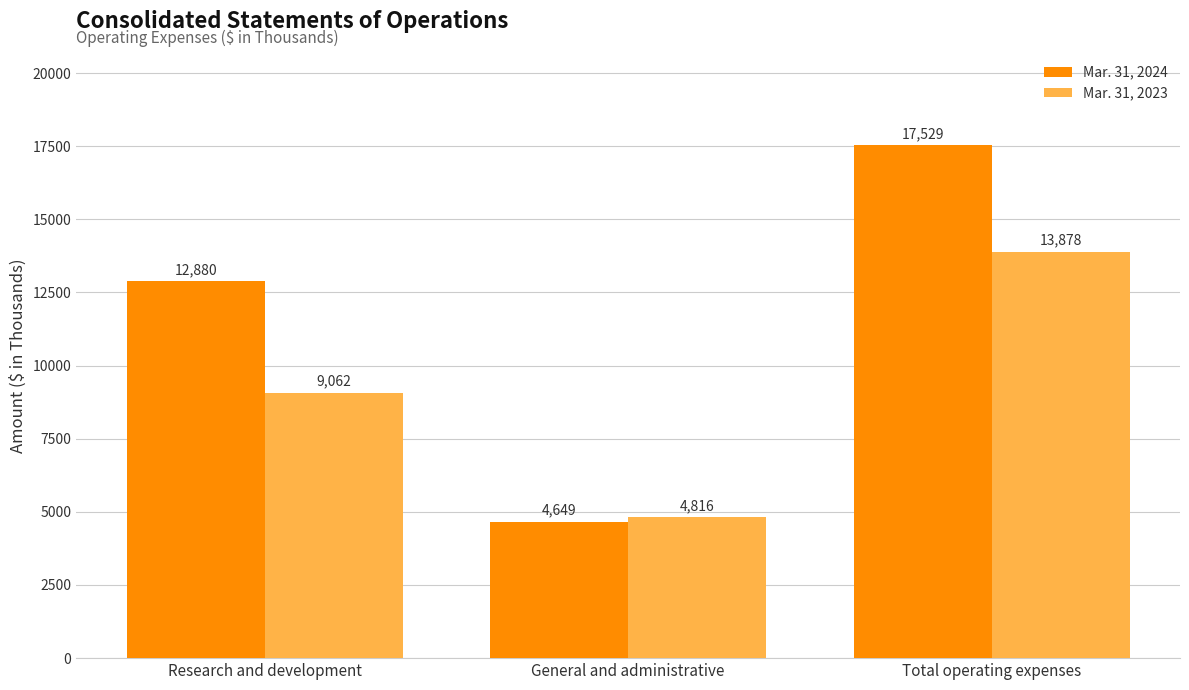

Between Research and development and Total operating expenses, which series saw the biggest shift?

Mar. 31, 2023